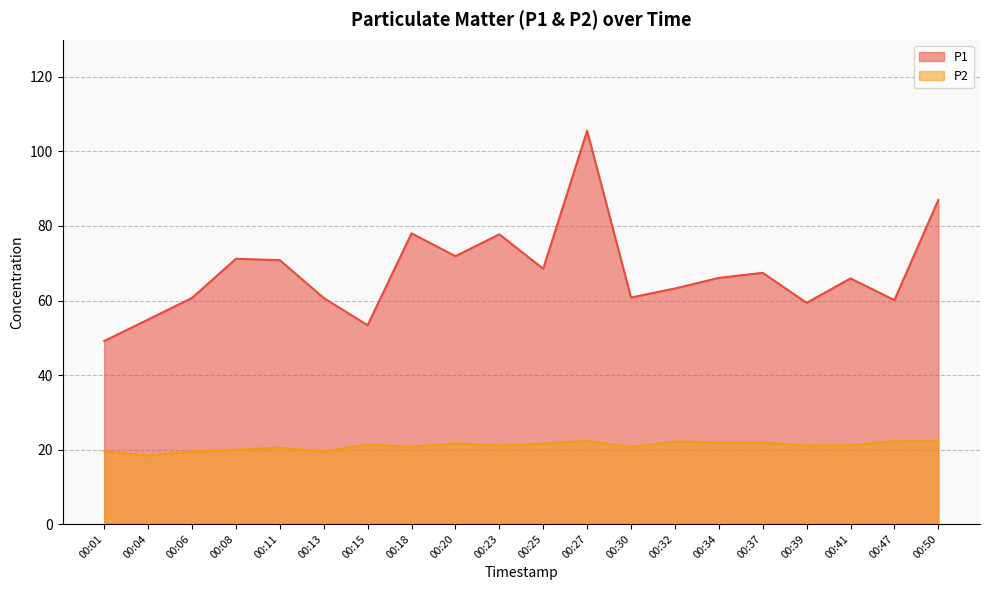

What is the average value of the P2 series?

21.0